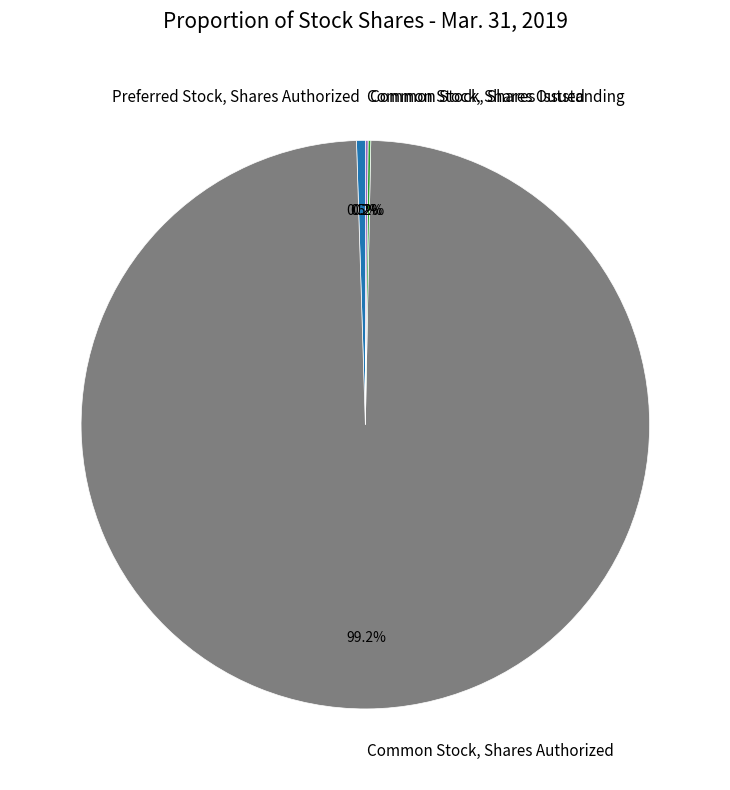

Does any single category account for the majority?

Yes